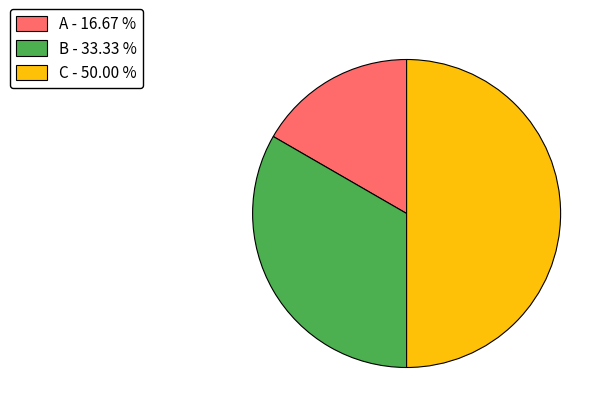

Approximately how many times larger is the value at C compared to A?

3.0